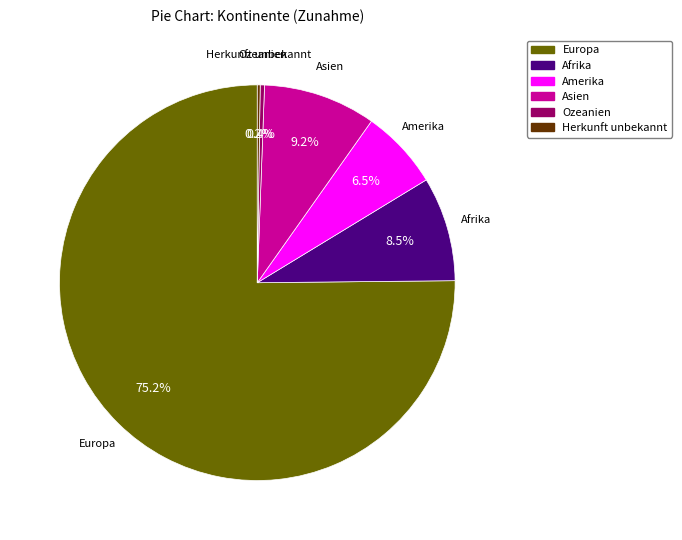

Which has a higher value, Amerika or Afrika?

Afrika